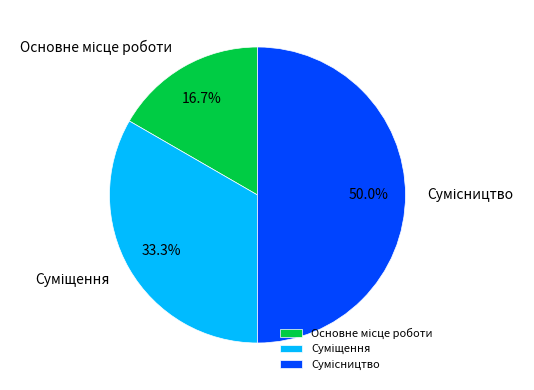

How many segments does this pie chart have?

3